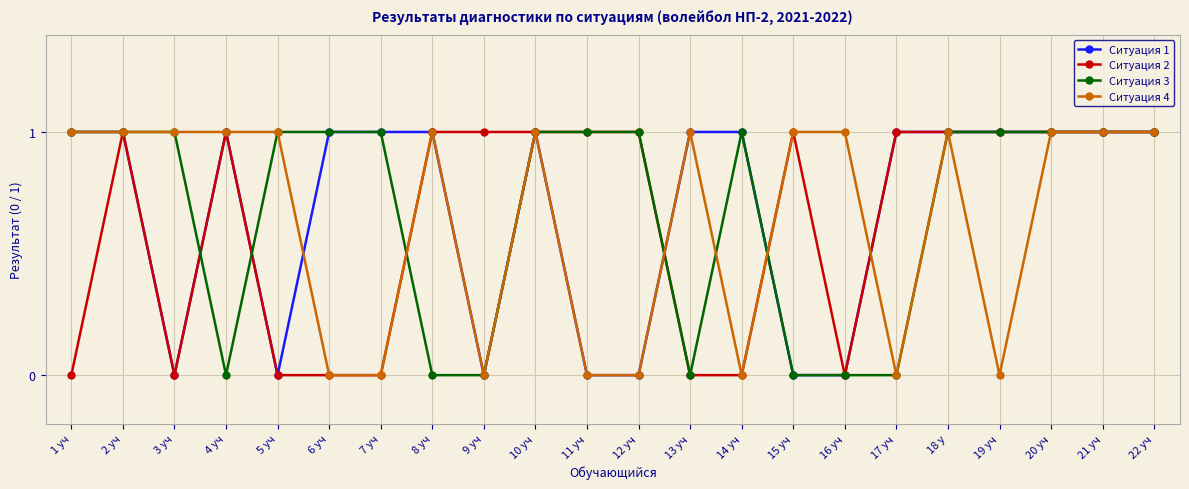

What are all the series names shown in the legend?

Ситуация 1, Ситуация 2, Ситуация 3, Ситуация 4